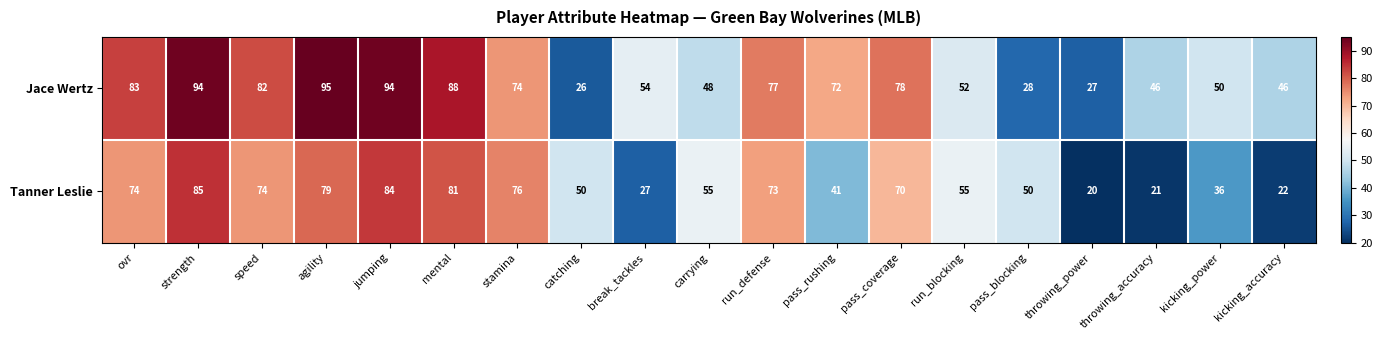

Which series changed the most between speed and stamina?

Jace Wertz